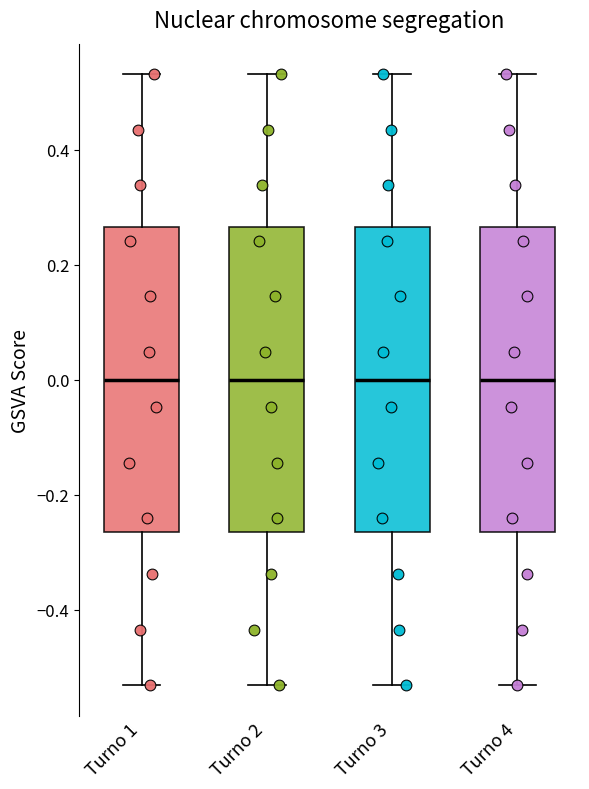

Reading left to right, transcribe this box plot: for each box, give where its median line is, the range the box spans, and where its two whiskers end, as read against the y-axis. The values are not printed on the chart, so give them approximately, as read against the axis.

Turno 1: median 0.00, box -0.26 to 0.26, whiskers -0.54 to 0.54
Turno 2: median 0.00, box -0.26 to 0.26, whiskers -0.54 to 0.54
Turno 3: median 0.00, box -0.26 to 0.26, whiskers -0.54 to 0.54
Turno 4: median 0.00, box -0.26 to 0.26, whiskers -0.54 to 0.54